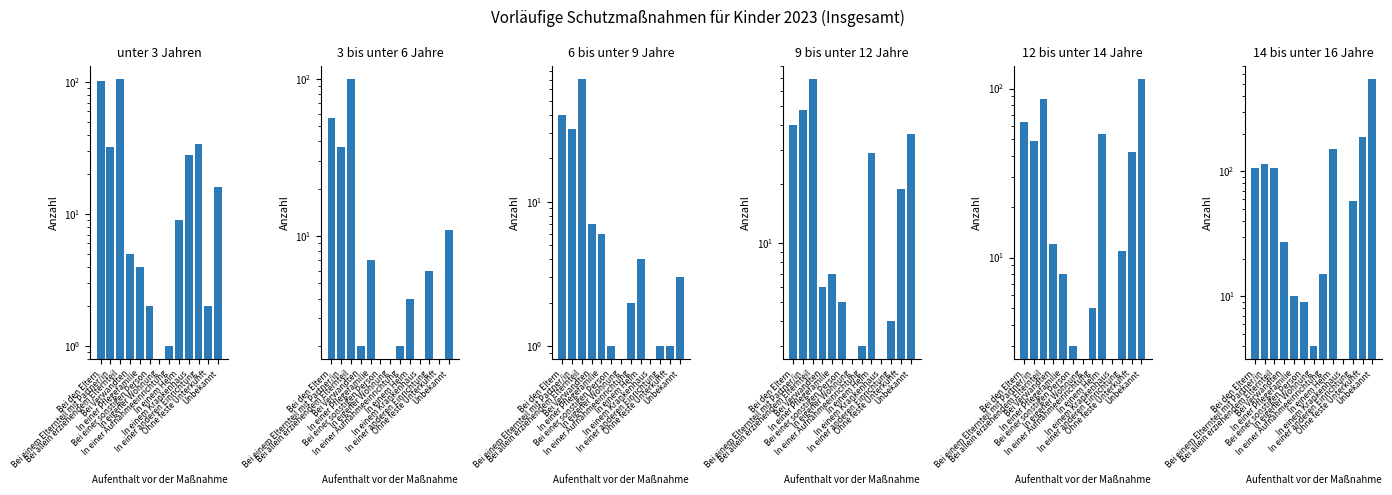

What are all the series names shown in the legend?

unter 3 Jahren, 3 bis unter 6 Jahre, 6 bis unter 9 Jahre, 9 bis unter 12 Jahre, 12 bis unter 14 Jahre, 14 bis unter 16 Jahre